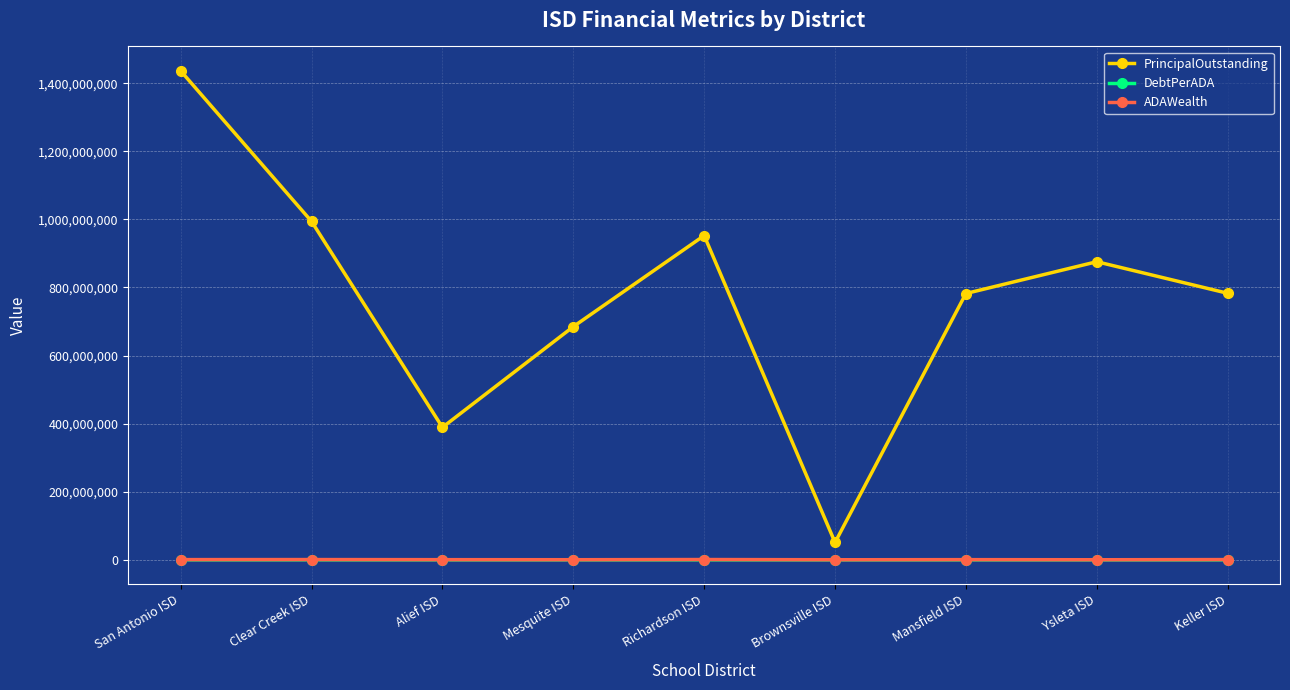

In ADAWealth, how many points are lower than both neighbors (excluding endpoints)?

3